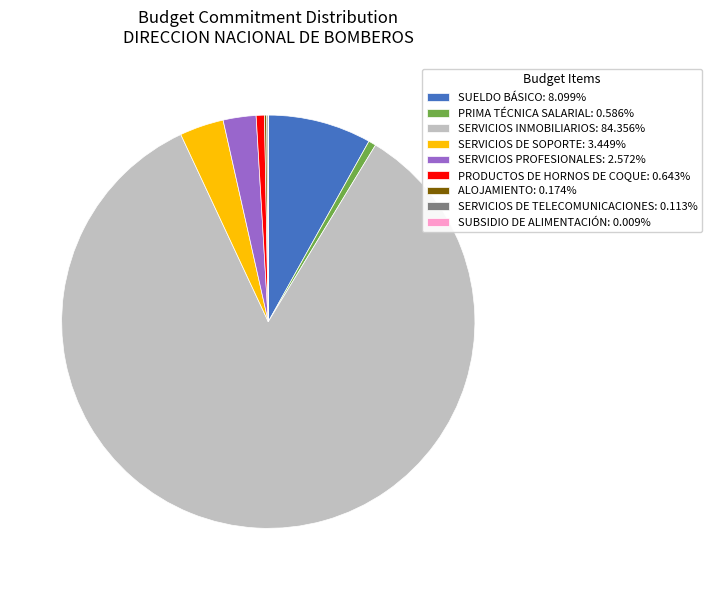

Is there any slice that represents more than half of the pie?

Yes